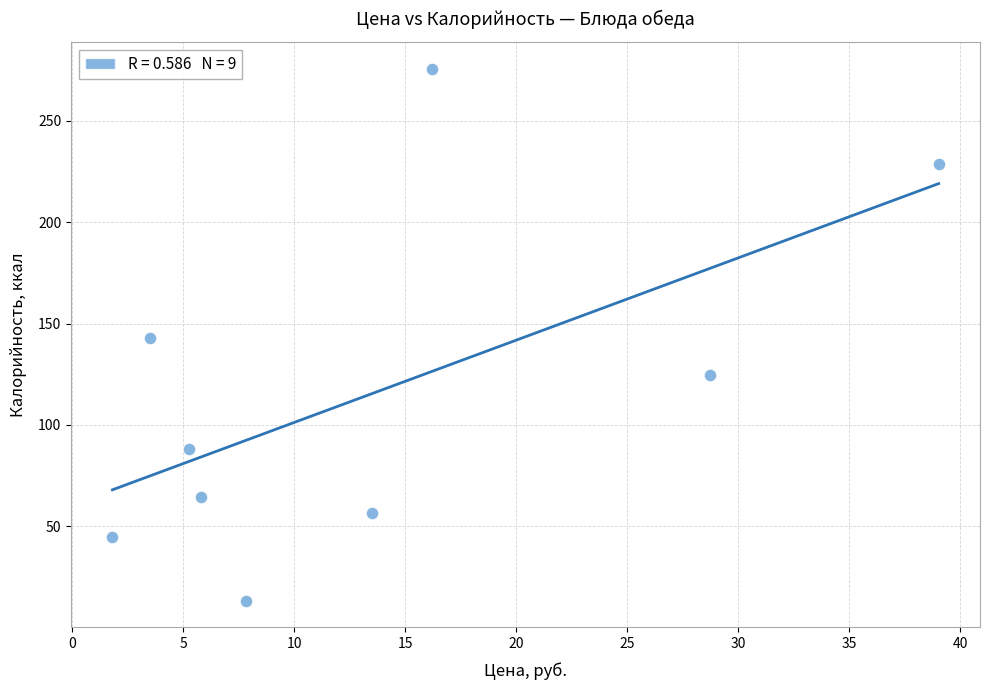

What is the range of Y values (max minus min)?

262.6